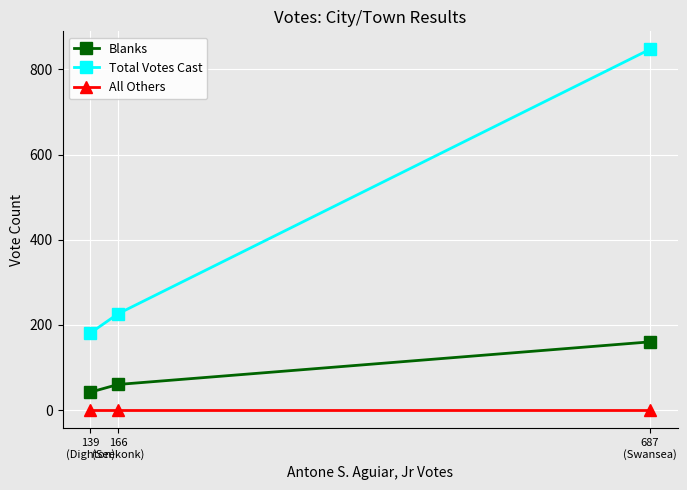

What is the sum of all Blanks values?

262